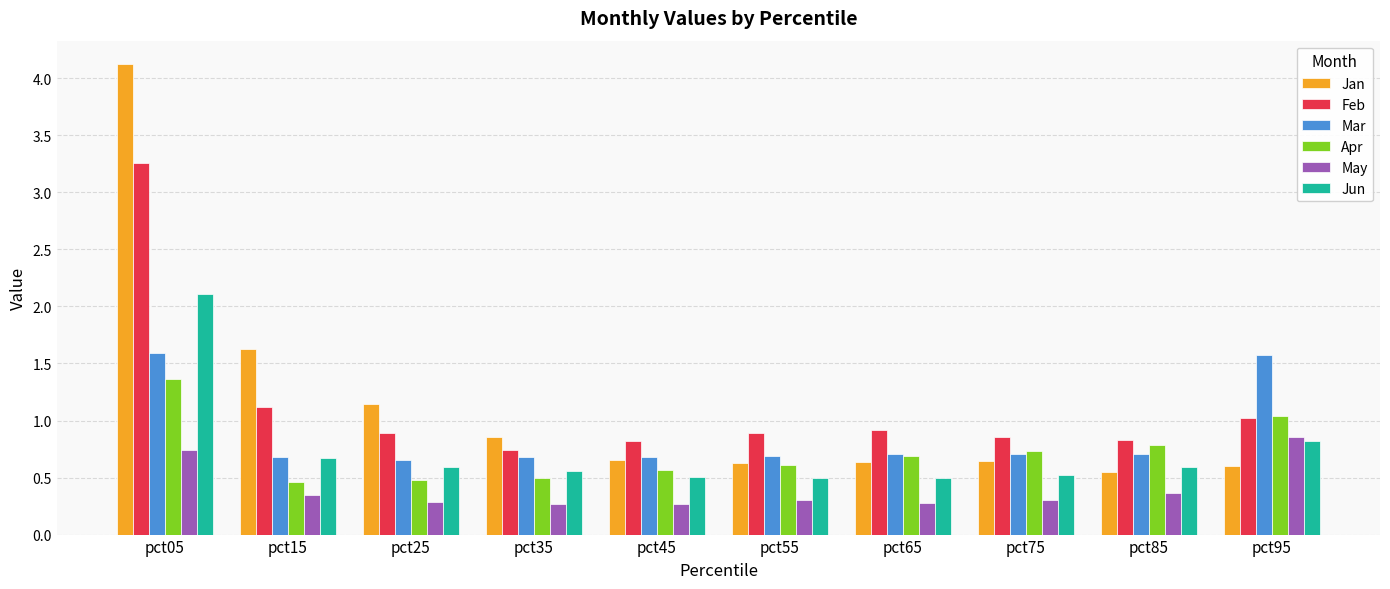

What is the sum of the Mar values at pct45 and pct05?

2.3